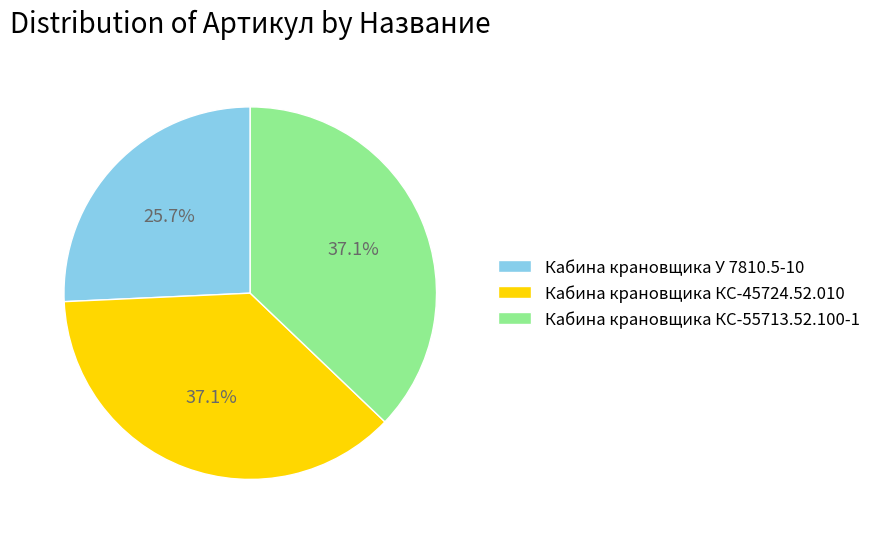

Which category has the smallest portion of the pie?

Кабина крановщика У 7810.5-10